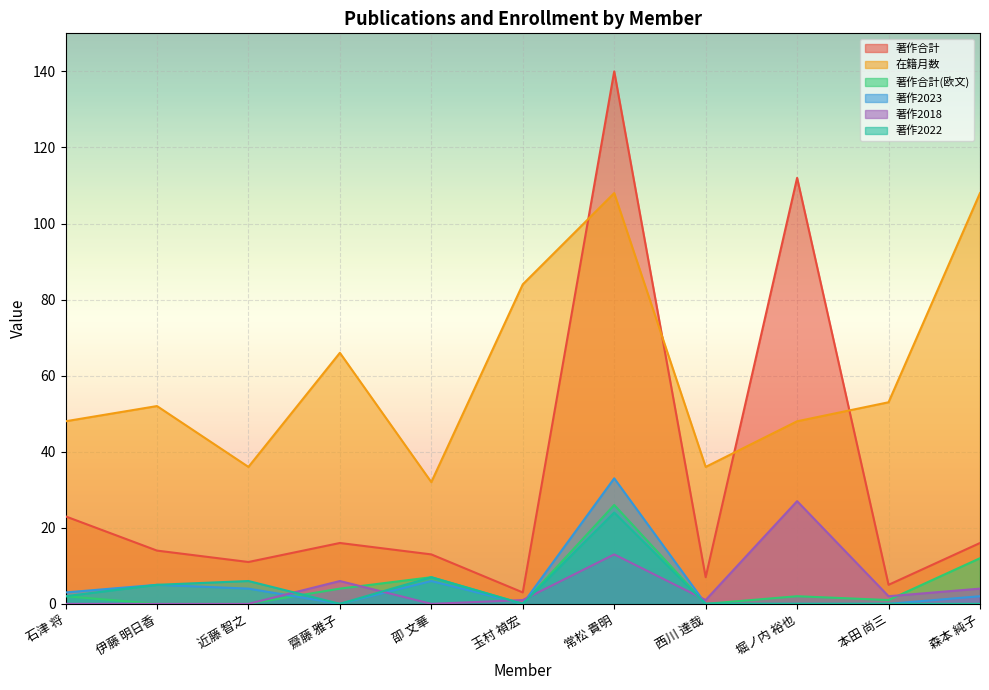

Reading left to right, list all the values displayed in this chart.

著作合計: 石津 将=23	伊藤 明日香=14	近藤 智之=11	齋藤 雅子=16	卲 文華=13	玉村 禎宏=3	常松 貴明=140	西川 達哉=7	堀ノ内 裕也=112	本田 尚三=5	森本 純子=16
在籍月数: 石津 将=48	伊藤 明日香=52	近藤 智之=36	齋藤 雅子=66	卲 文華=32	玉村 禎宏=84	常松 貴明=108	西川 達哉=36	堀ノ内 裕也=48	本田 尚三=53	森本 純子=108
著作合計(欧文): 石津 将=2	伊藤 明日香=0	近藤 智之=0	齋藤 雅子=4	卲 文華=7	玉村 禎宏=0	常松 貴明=26	西川 達哉=0	堀ノ内 裕也=2	本田 尚三=1	森本 純子=12
著作2023: 石津 将=3	伊藤 明日香=5	近藤 智之=4	齋藤 雅子=0	卲 文華=6	玉村 禎宏=0	常松 貴明=33	西川 達哉=0	堀ノ内 裕也=0	本田 尚三=0	森本 純子=2
著作2018: 石津 将=0	伊藤 明日香=0	近藤 智之=0	齋藤 雅子=6	卲 文華=0	玉村 禎宏=1	常松 貴明=13	西川 達哉=1	堀ノ内 裕也=27	本田 尚三=2	森本 純子=4
著作2022: 石津 将=2	伊藤 明日香=5	近藤 智之=6	齋藤 雅子=0	卲 文華=7	玉村 禎宏=0	常松 貴明=24	西川 達哉=0	堀ノ内 裕也=0	本田 尚三=0	森本 純子=0